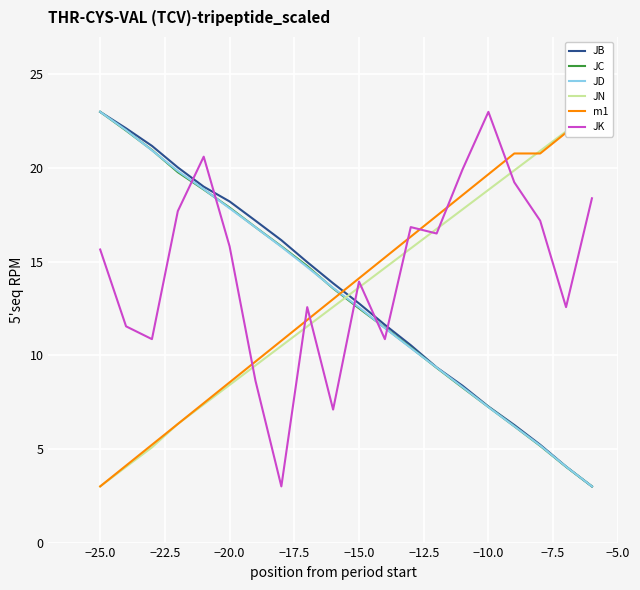

What is the maximum value for JK?

23.0